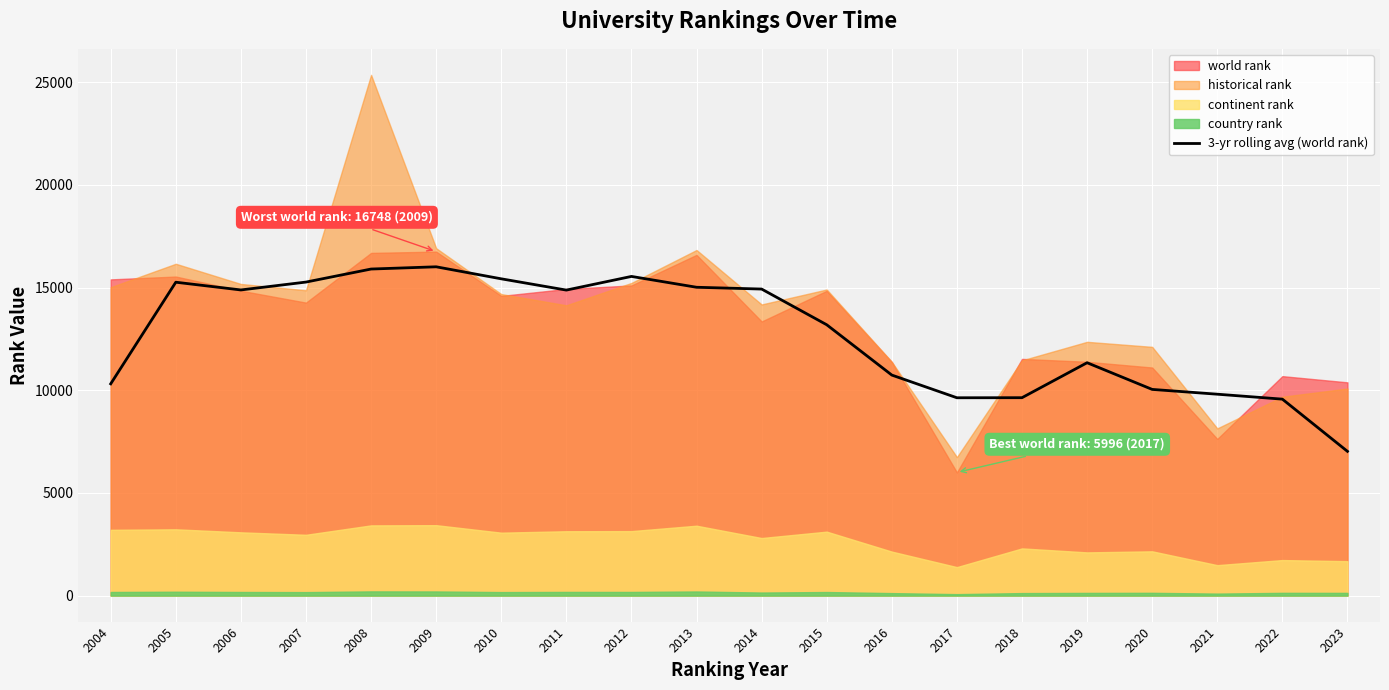

Which category has the lowest value in the 3-yr rolling avg (world rank) series?

2023